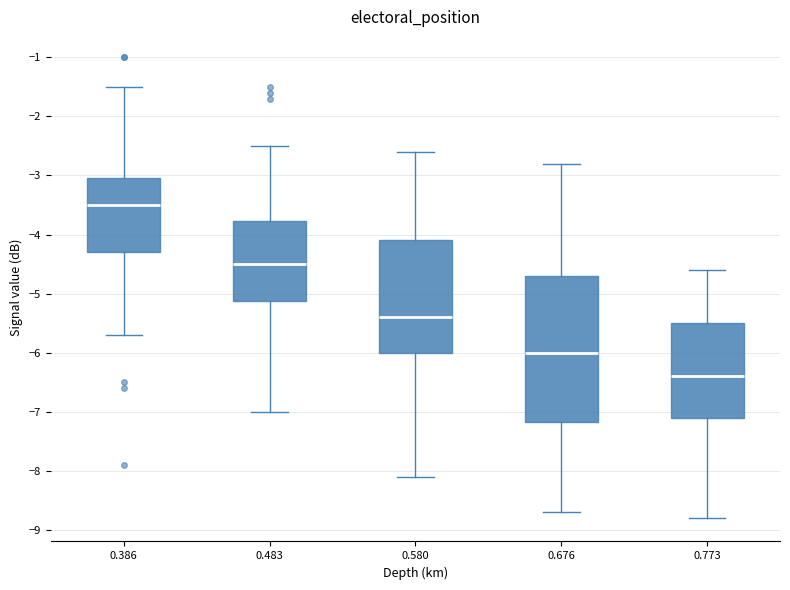

Where does the median line of the box at x = 0.483 sit on the y-axis? The values are not printed on the chart, so give them approximately, as read against the axis.

-4.5